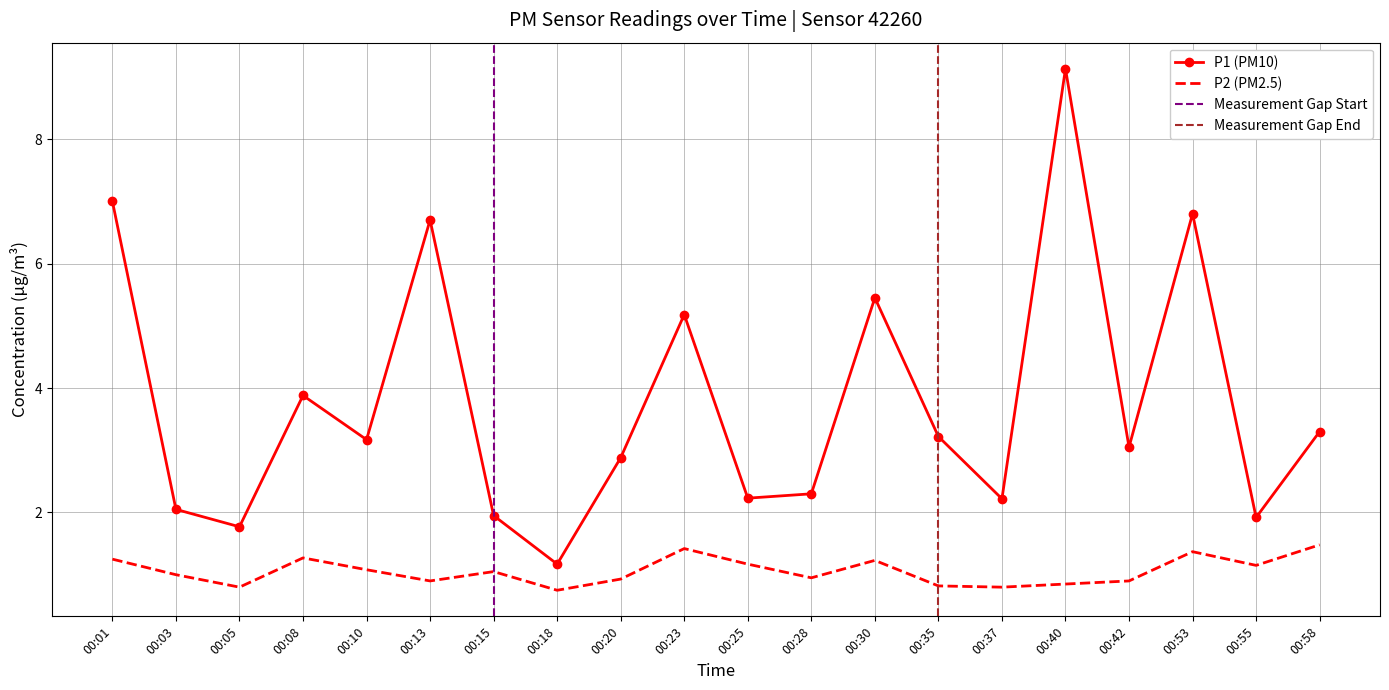

At which category is the sum across all series the highest?

00:40